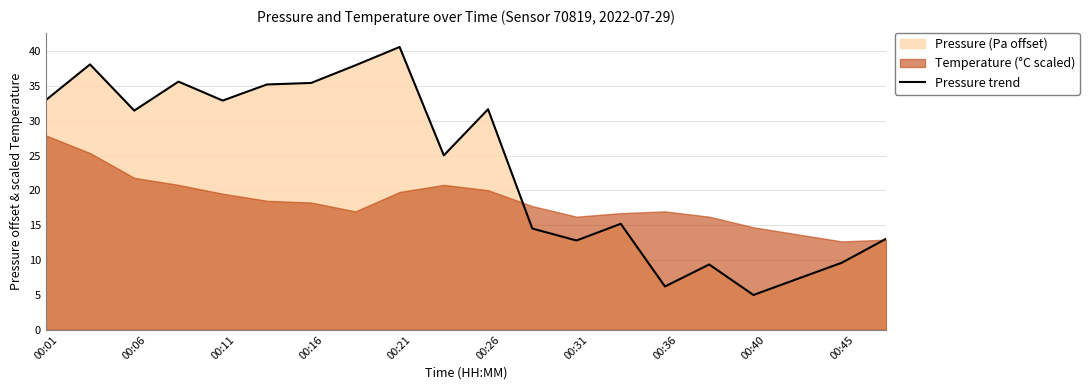

What is the average value?

23.5